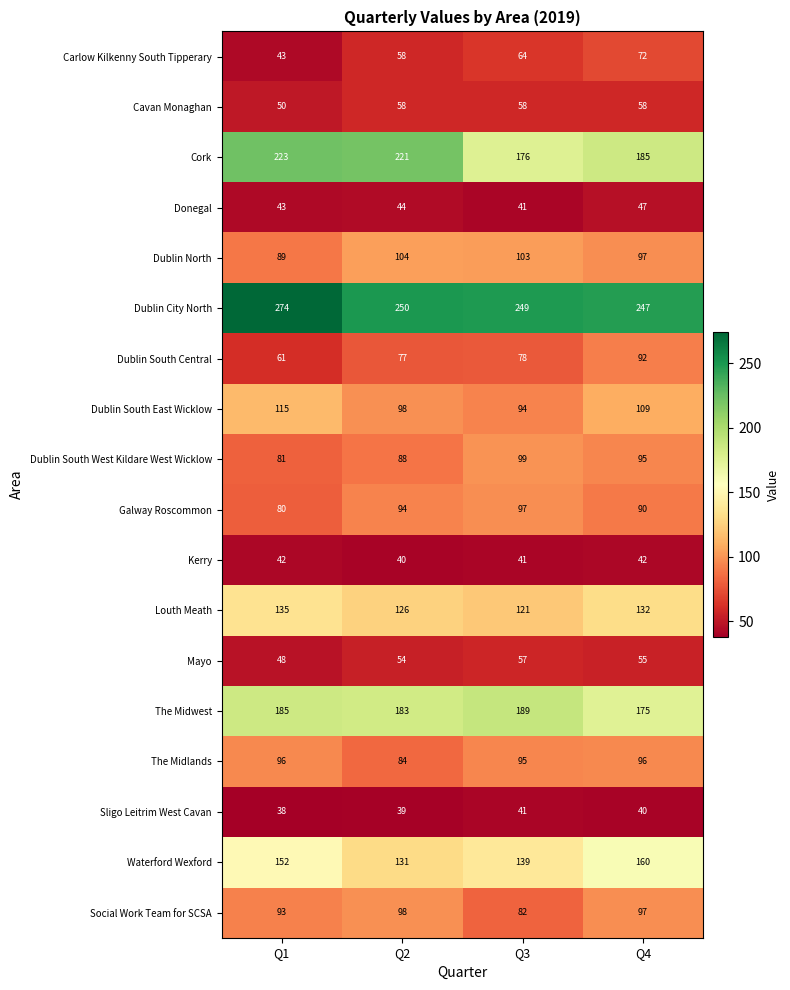

What is the sum of all Dublin South West Kildare West Wicklow values?

363